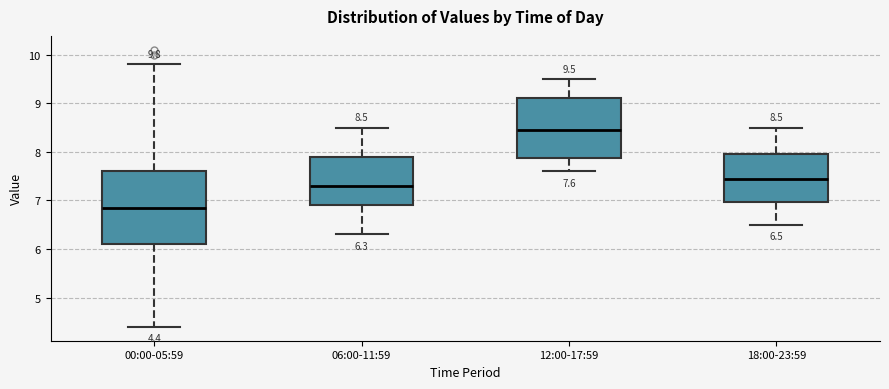

Comparing the boxes themselves (not the whiskers), which one is the tallest?

00:00-05:59